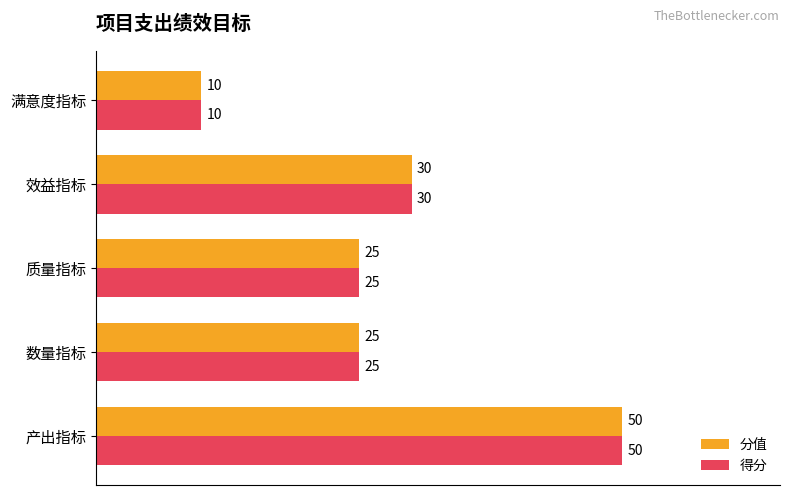

What is the sum of all 分值 values?

140